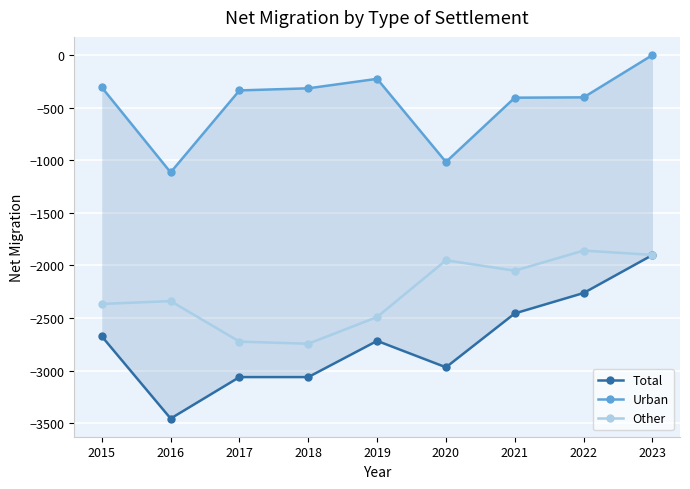

True or false: Total has a value of -2717 at 2019.

True